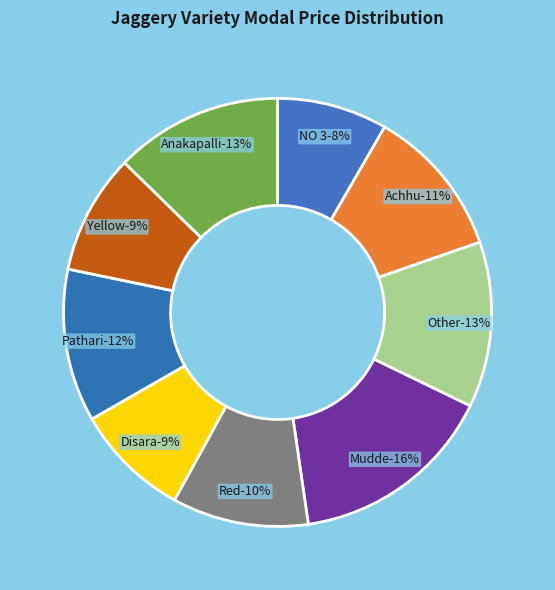

Is it true that Achhu is 11% of the pie?

True